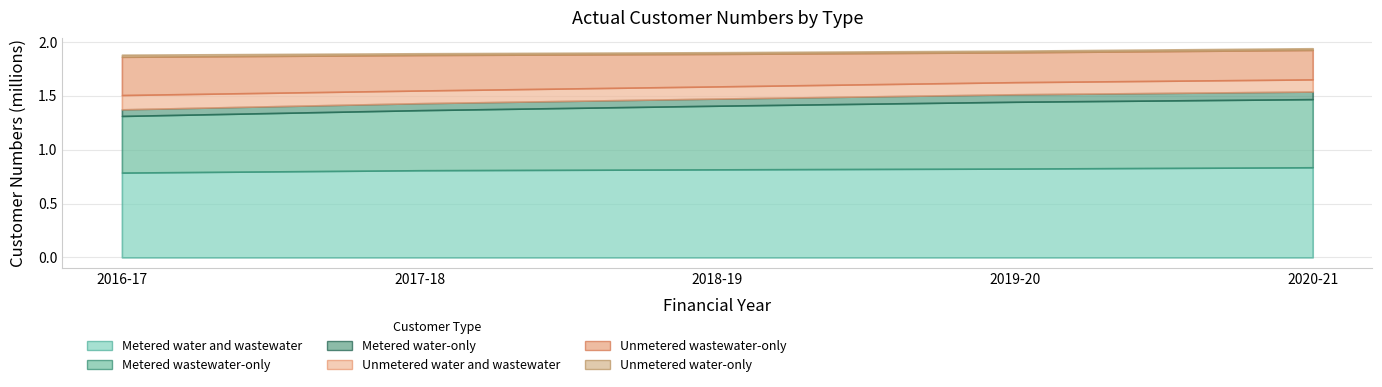

Does the chart display data point markers on the line(s)?

No